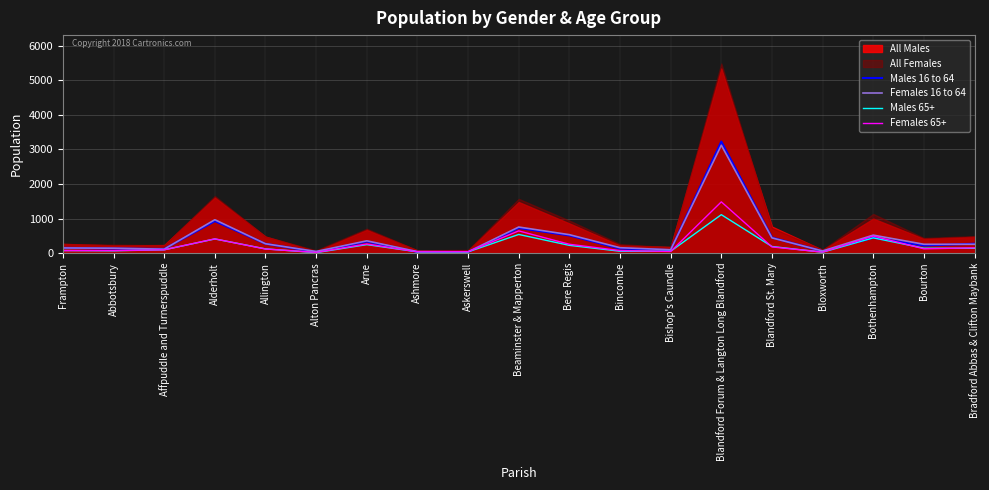

What is the difference between the highest and lowest values at Askerswell?

6